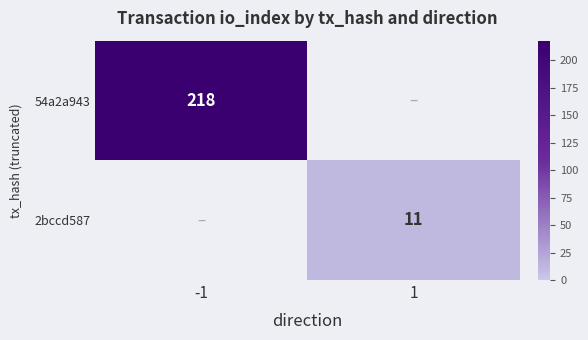

Is it true that 54a2a943 equals 218 at -1?

True